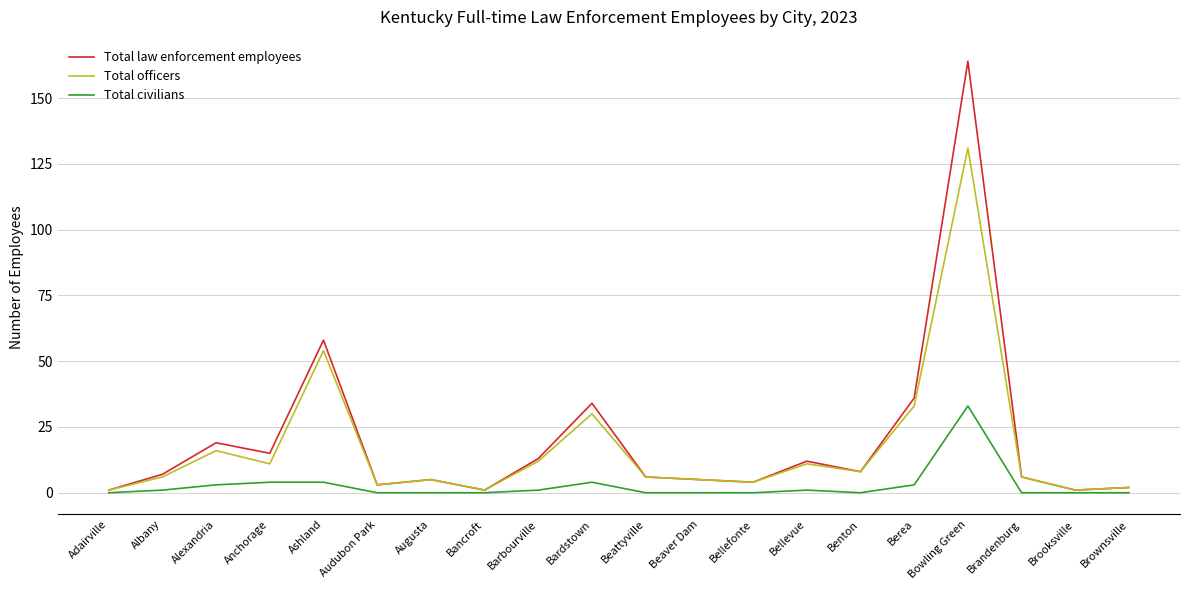

What is the total value across all series at Anchorage?

30